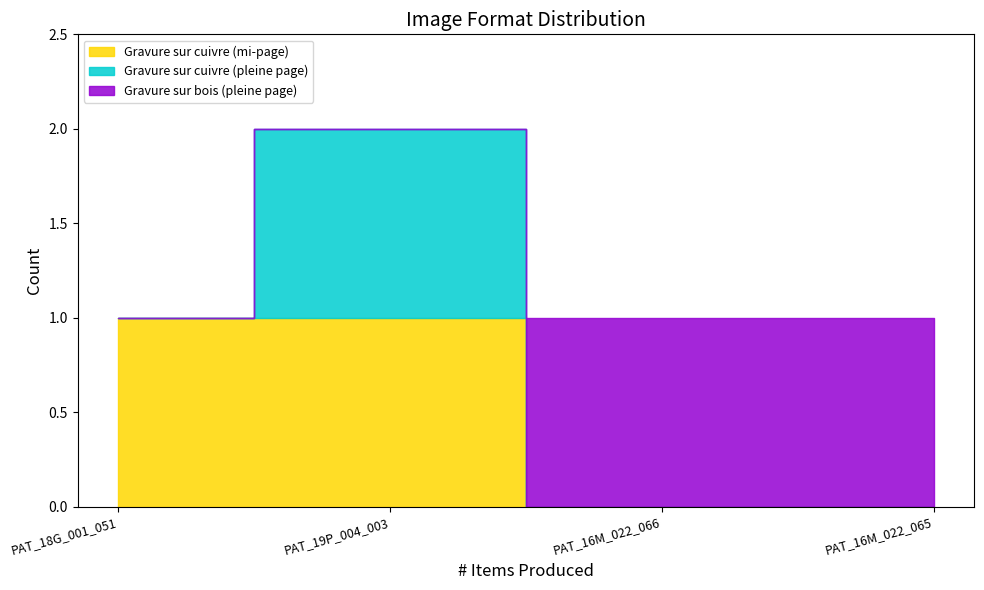

Which series has the largest total across all categories?

Gravure sur cuivre (mi-page)